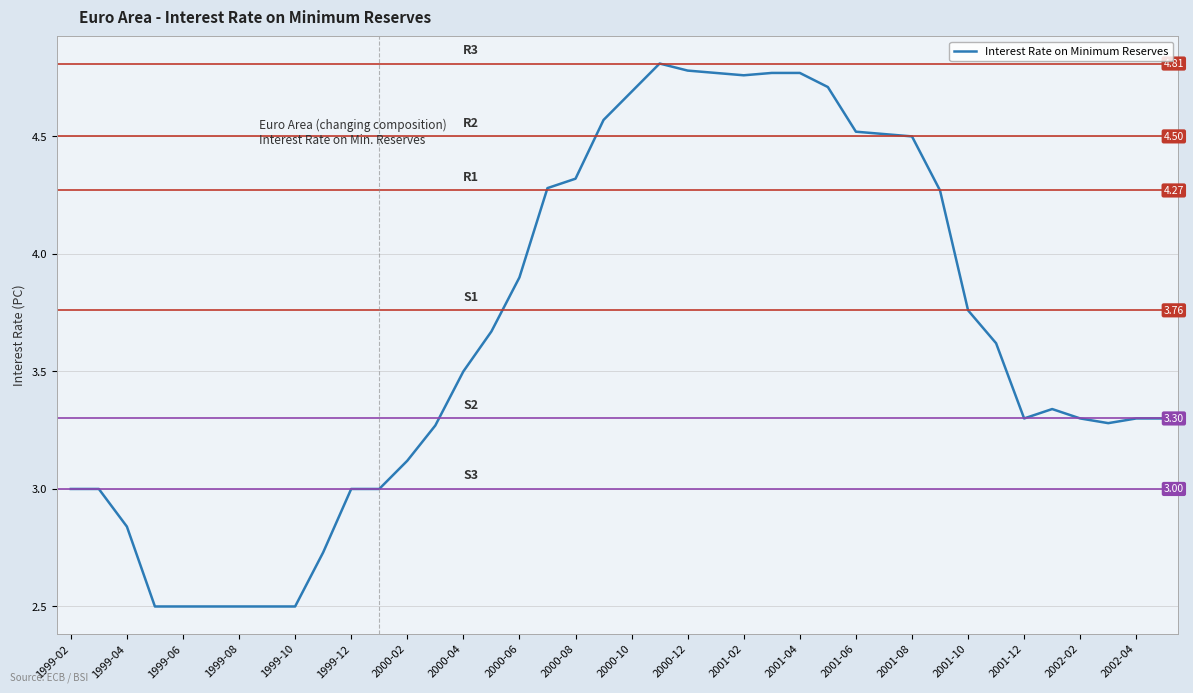

What is the difference between the maximum and minimum values?

2.3